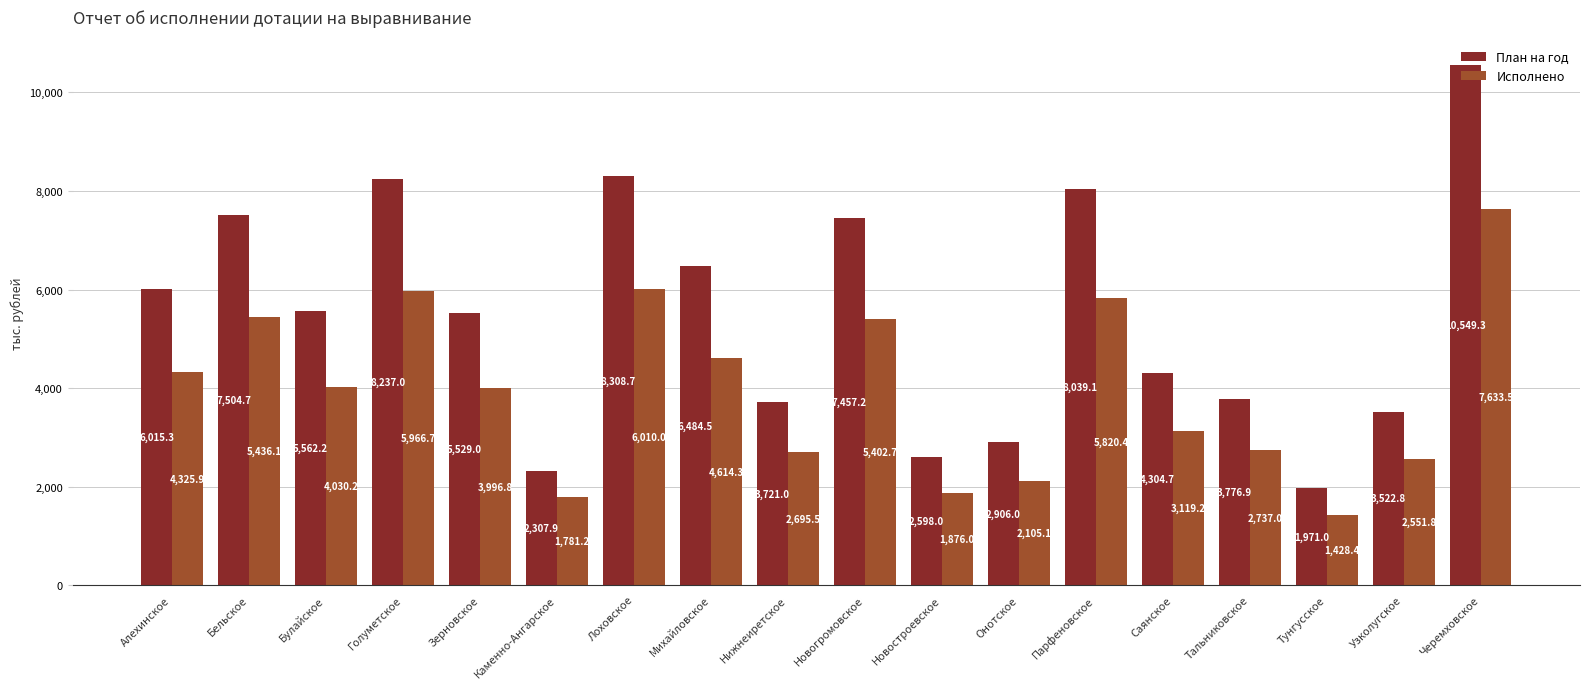

At how many categories does at least one series exceed 9144?

1